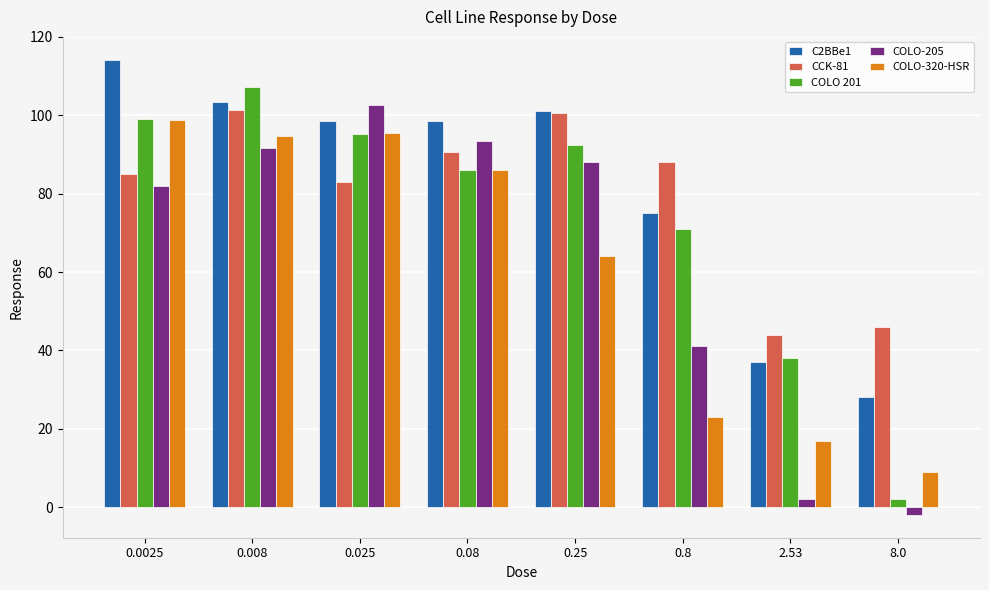

Which series changed the most between 0.0025 and 0.8?

COLO-320-HSR